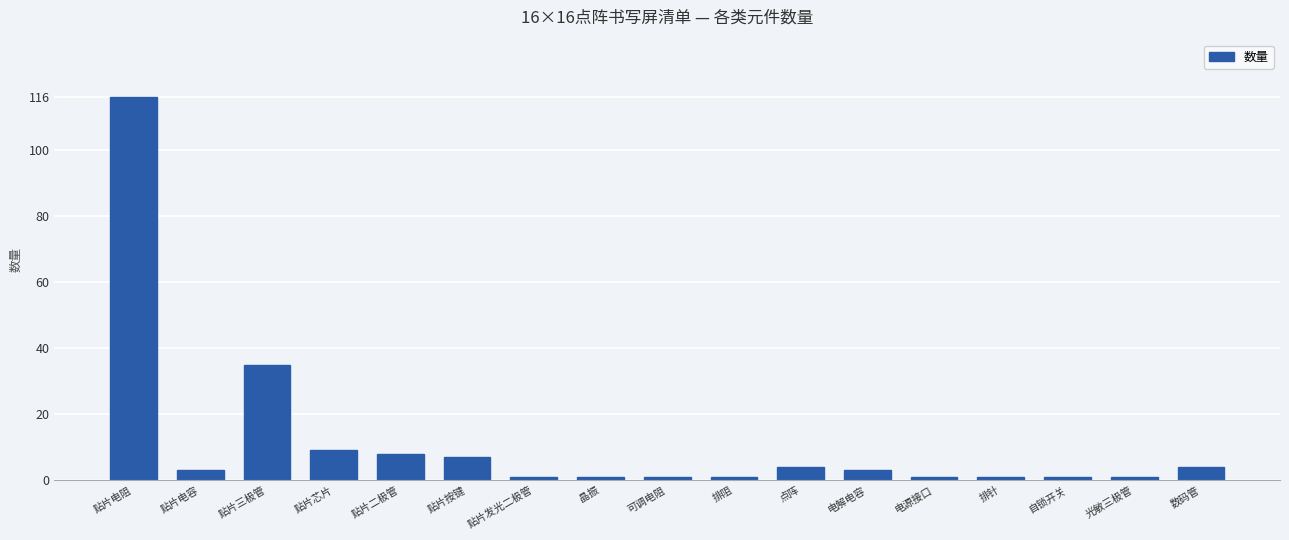

Is it true that the value at 贴片三极管 is 8?

False